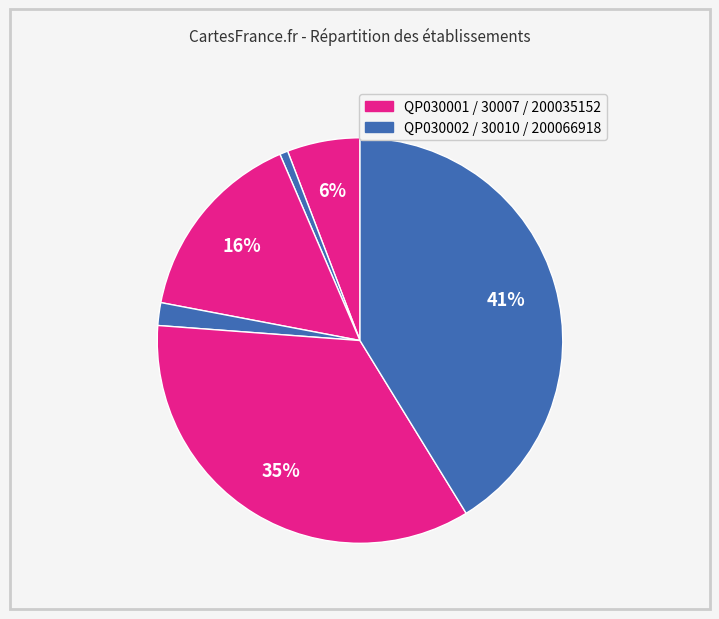

Count the number of slices in the pie.

6